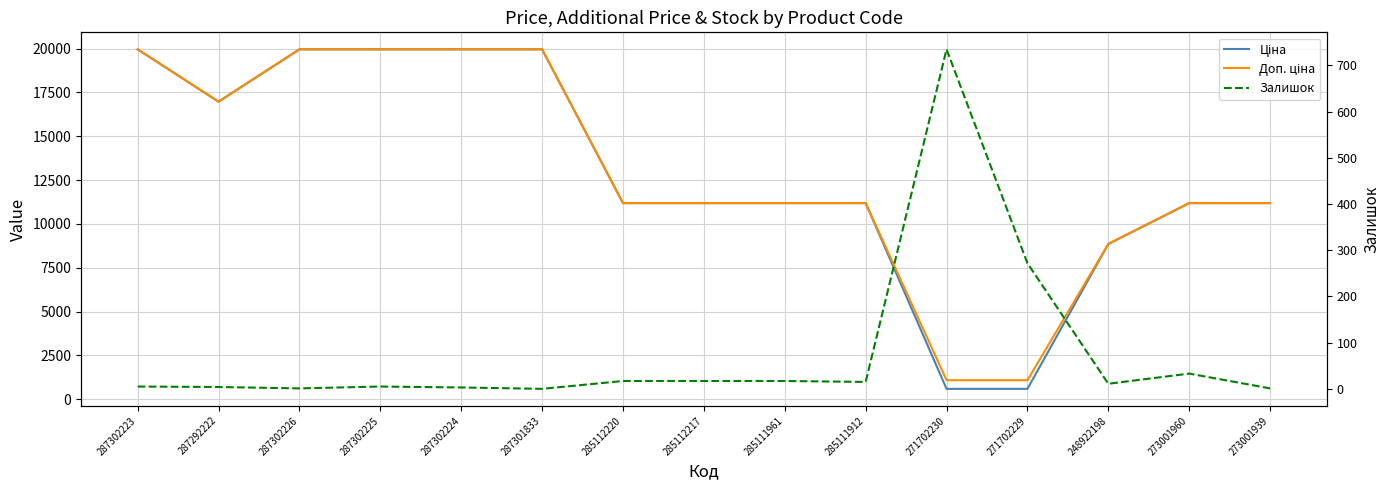

Reading left to right, list all the values displayed in this chart.

Ціна: 19964.2	16976.3	19964.2	19964.2	19964.2	19964.2	11188.2	11188.2	11188.2	11188.2	589.9	589.9	8856.7	11188.2	11188.2
Доп. ціна: 19964.2	16976.3	19964.2	19964.2	19964.2	19964.2	11188.2	11188.2	11188.2	11188.2	1081.7	1081.7	8856.7	11188.2	11188.2
Залишок: 5.0	4.0	1.0	5.0	3.0	0.0	17.0	17.0	17.0	15.0	735.0	272.0	11.0	33.0	1.0